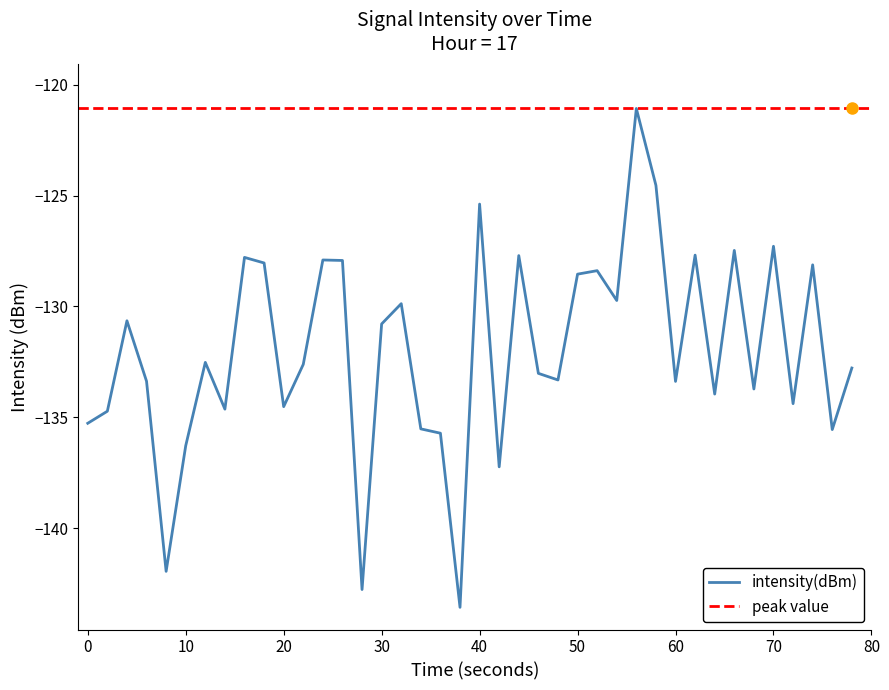

What is the maximum value for intensity(dBm)?

-121.1